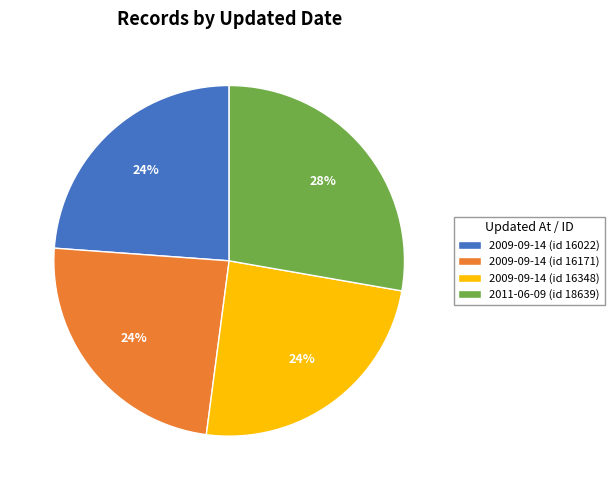

To the nearest percent, what portion does 2011-06-09 (id 18639) represent?

28%